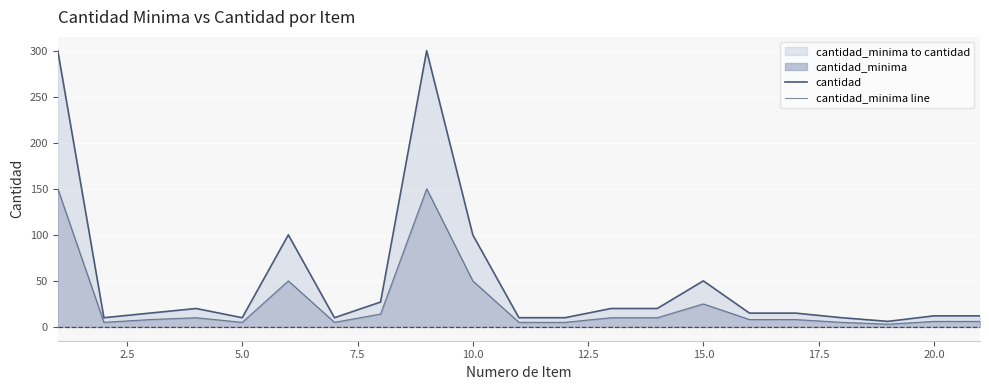

List the series in order of their peak value, lowest first.

cantidad_minima line, cantidad